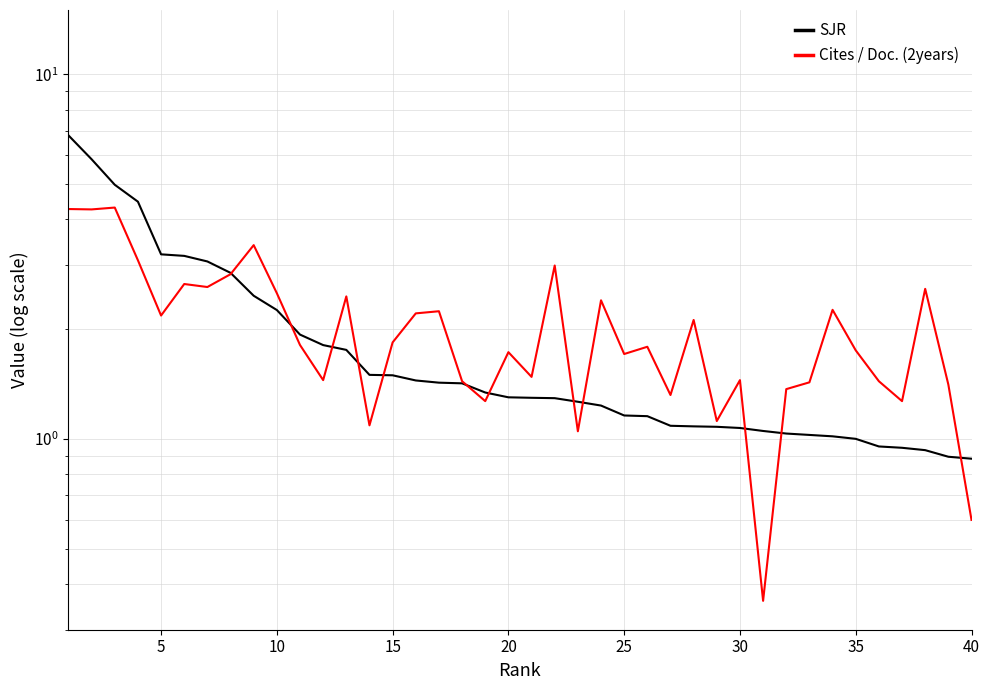

How many lines are shown in the chart?

2